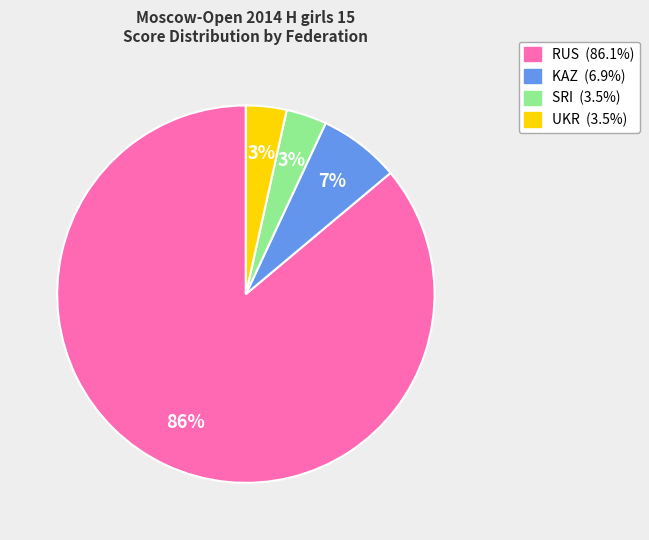

To the nearest percent, what is the average slice percentage?

25%